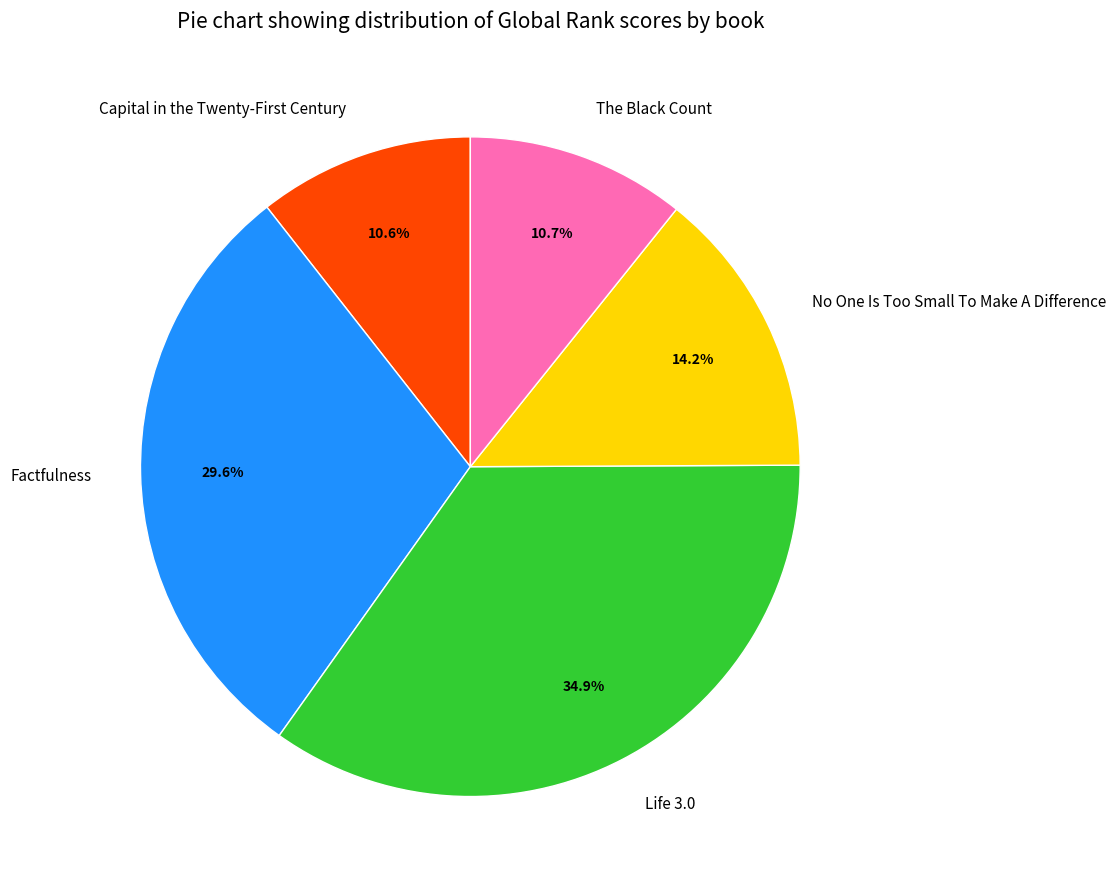

Is it true that Life 3.0 is 21% of the pie?

False